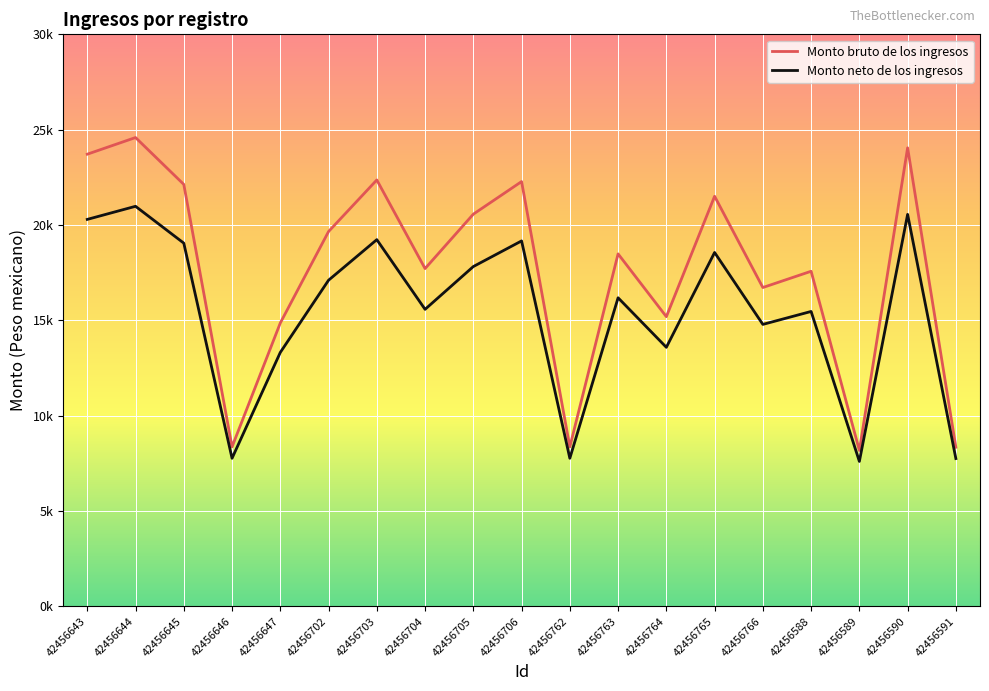

Which series has the largest total across all categories?

Monto bruto de los ingresos